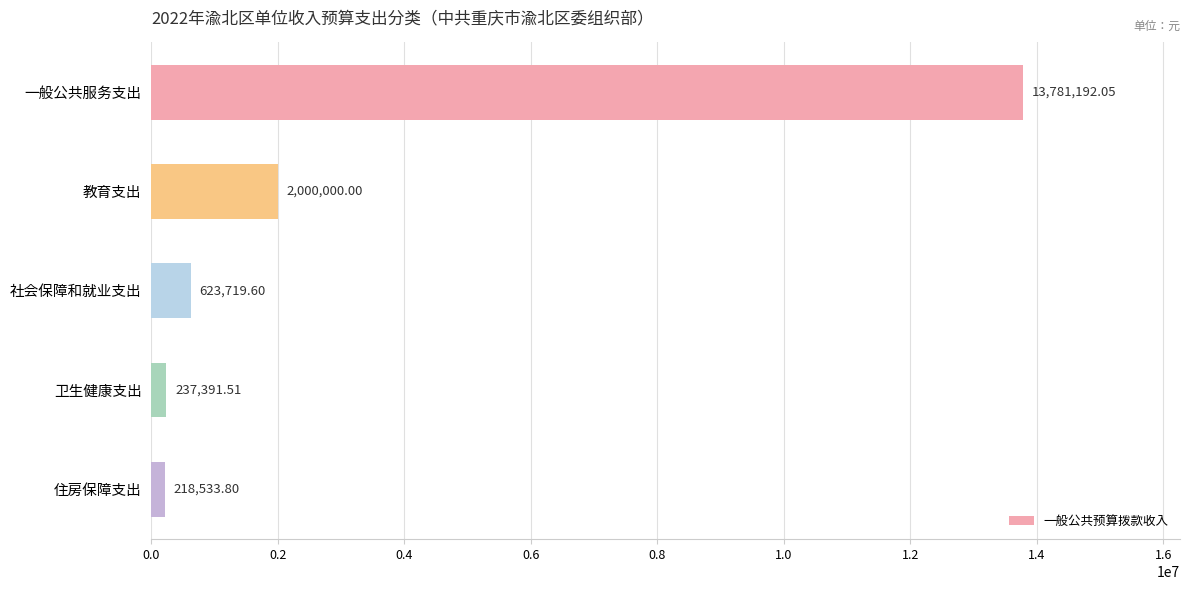

How many data points are above 623719?

3